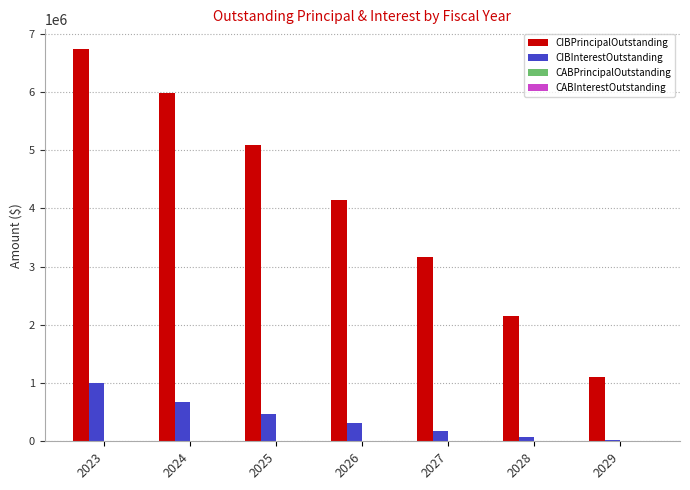

Which series has the largest total across all categories?

CIBPrincipalOutstanding